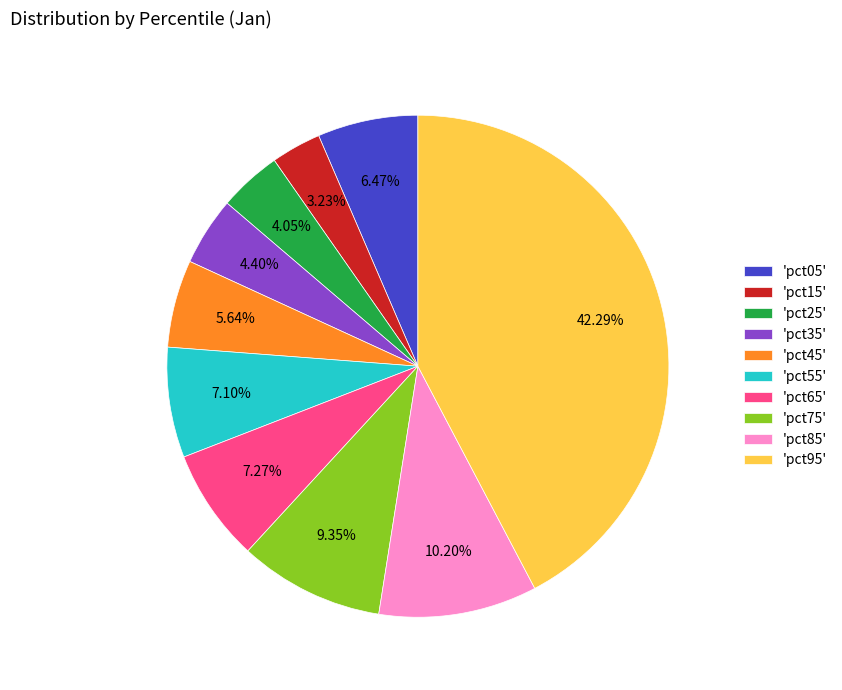

Between 'pct25' and 'pct75', which is larger?

'pct75'